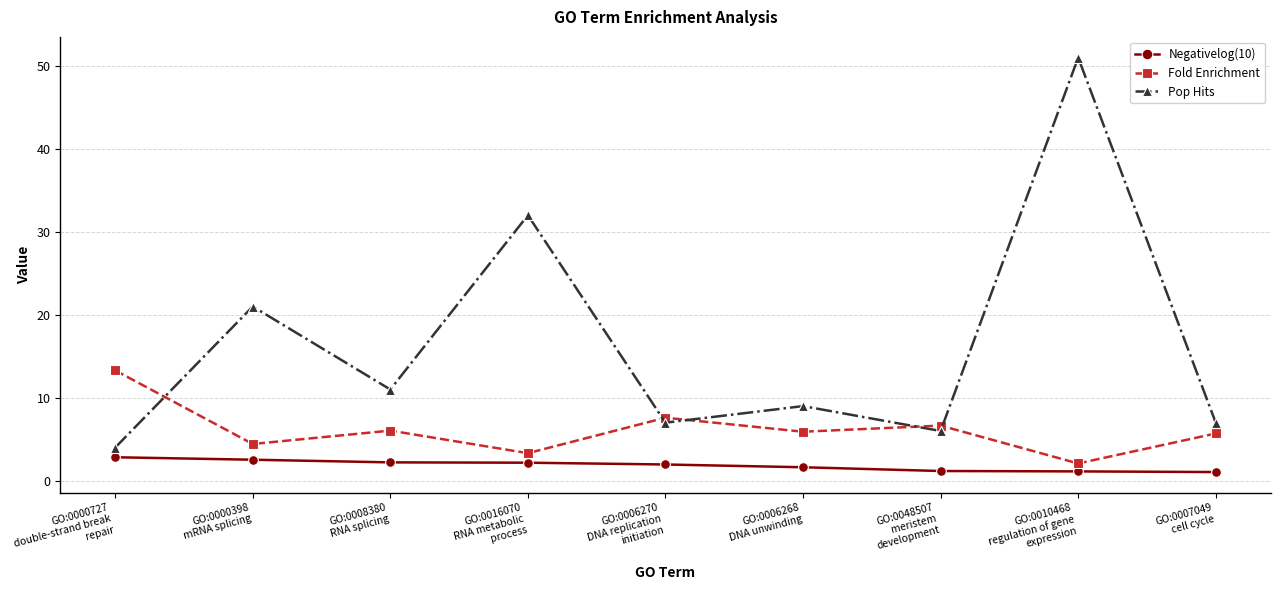

What is the smallest value displayed?

1.1